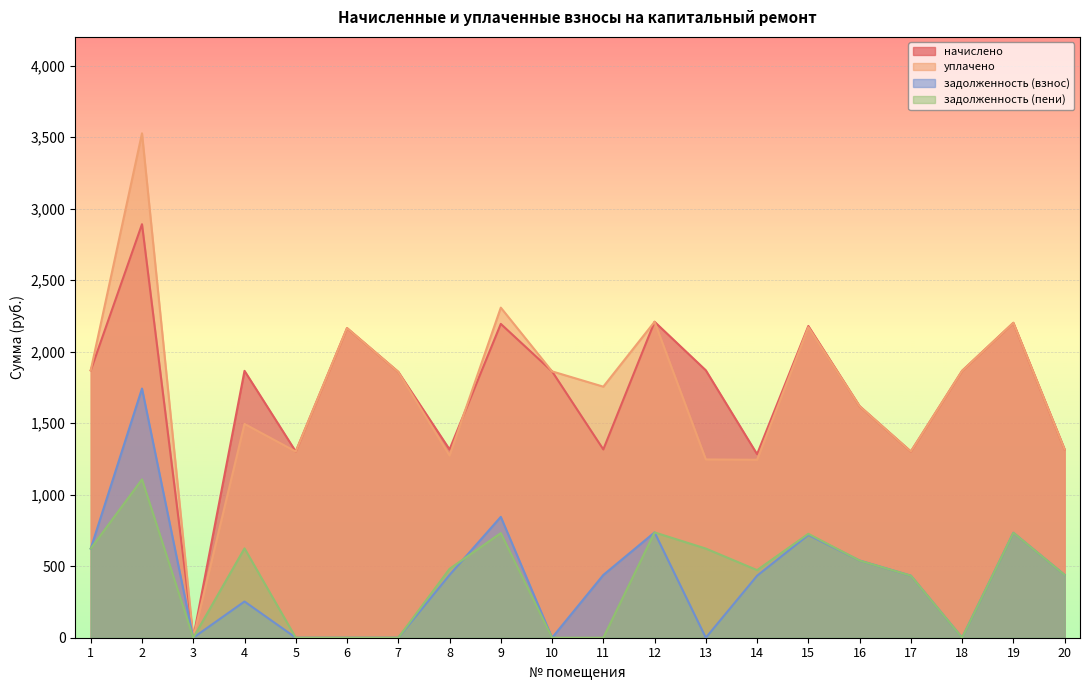

In начислено, how many points are lower than both neighbors (excluding endpoints)?

6